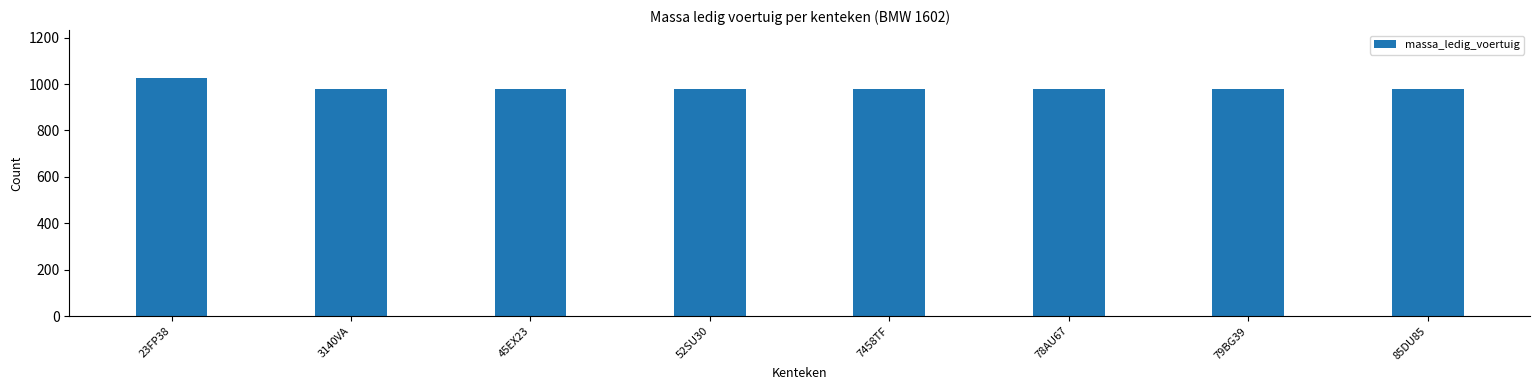

True or false: the data shows 980 at 85DU85.

True